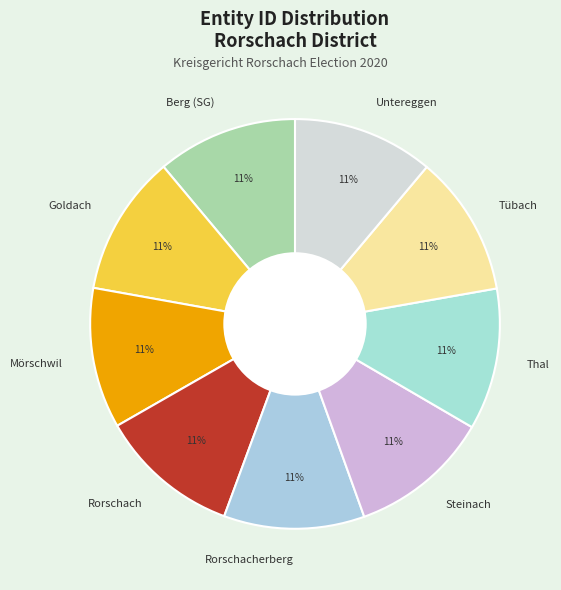

The Mörschwil slice represents 11% of the pie. True or false?

True